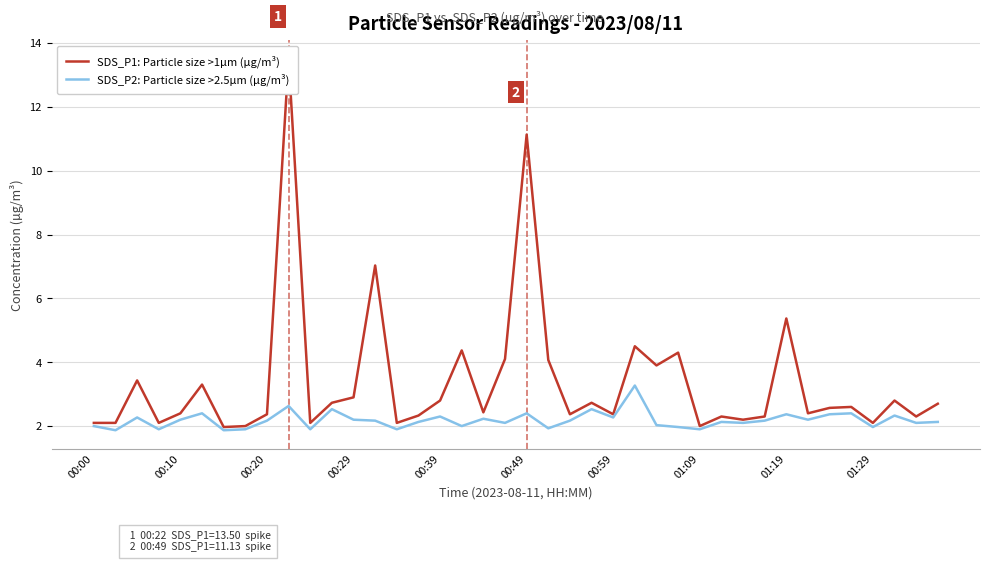

How many lines are shown in the chart?

2